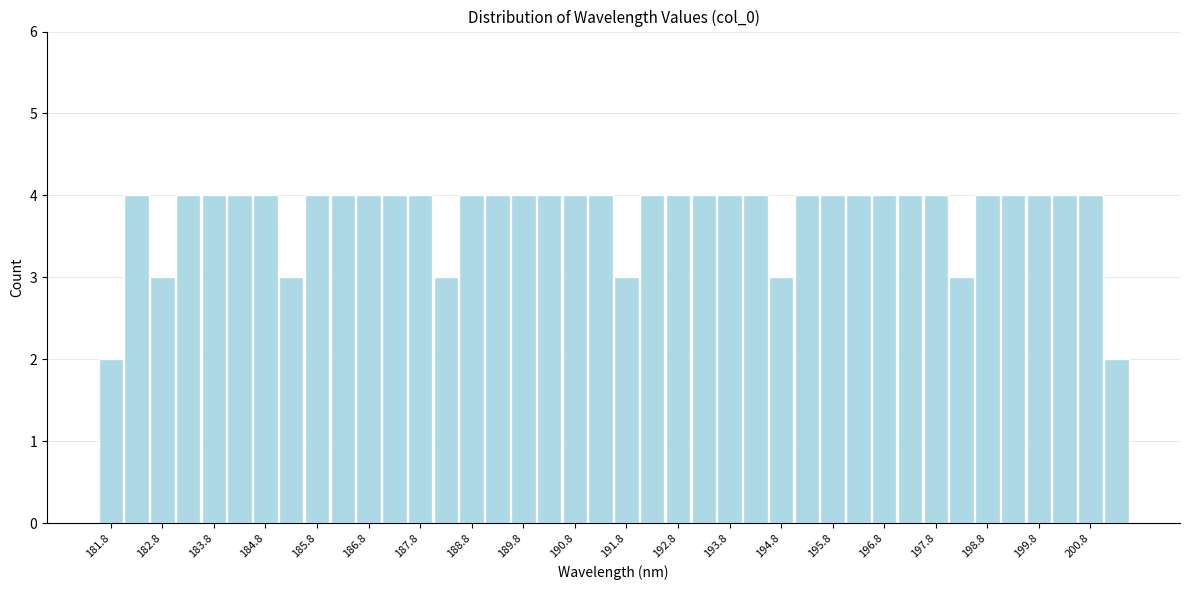

What is the height of the bar covering 188.0 to 188.5 on the x-axis? The values are not printed on the chart, so give them approximately, as read against the axis.

3